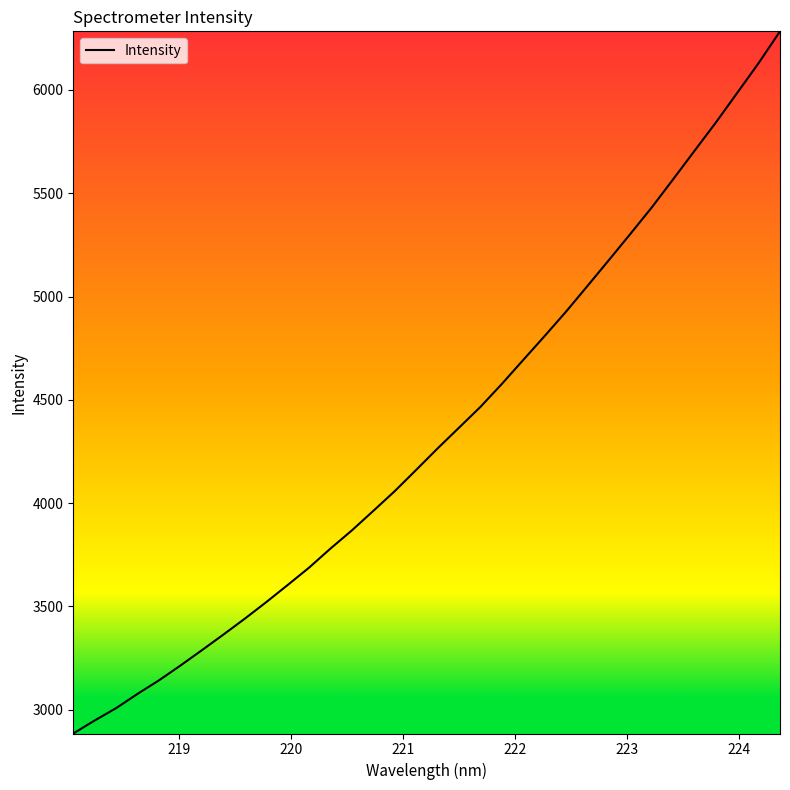

Does the chart have visible grid lines?

No